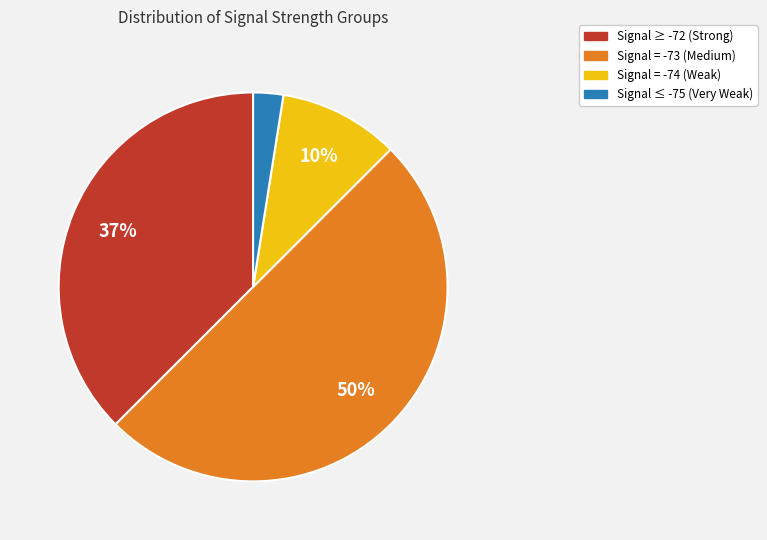

Between Signal ≤ -75 (Very Weak) and Signal = -74 (Weak), which is larger?

Signal = -74 (Weak)